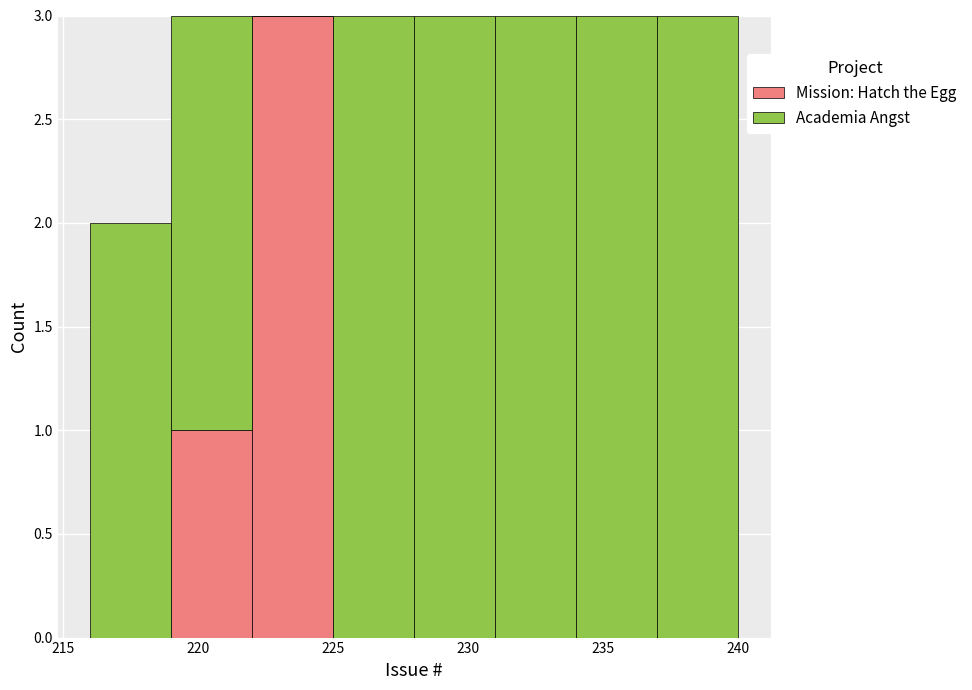

Reading left to right, transcribe this chart: for each stacked bar, give the range it covers on the x-axis and its total height. The values are not printed on the chart, so give them approximately, as read against the axis.

216 to 219: 2
219 to 222: 3
222 to 225: 3
225 to 228: 3
228 to 231: 3
231 to 234: 3
234 to 237: 3
237 to 240: 3